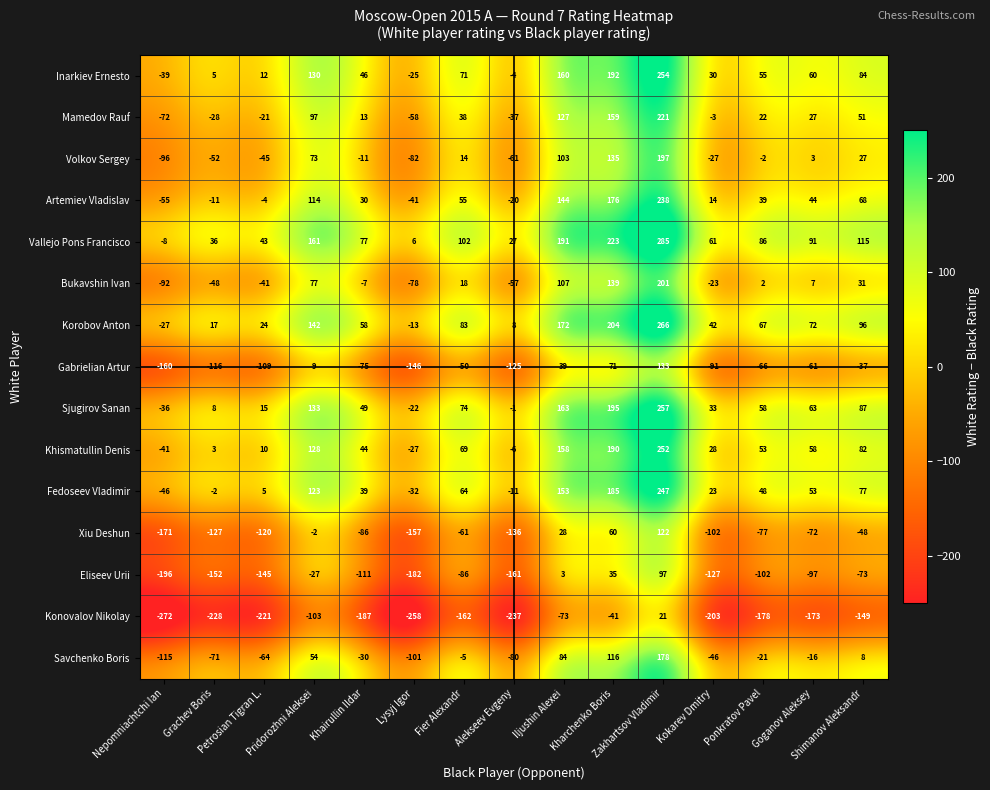

What is the average value of the Korobov Anton series?

81